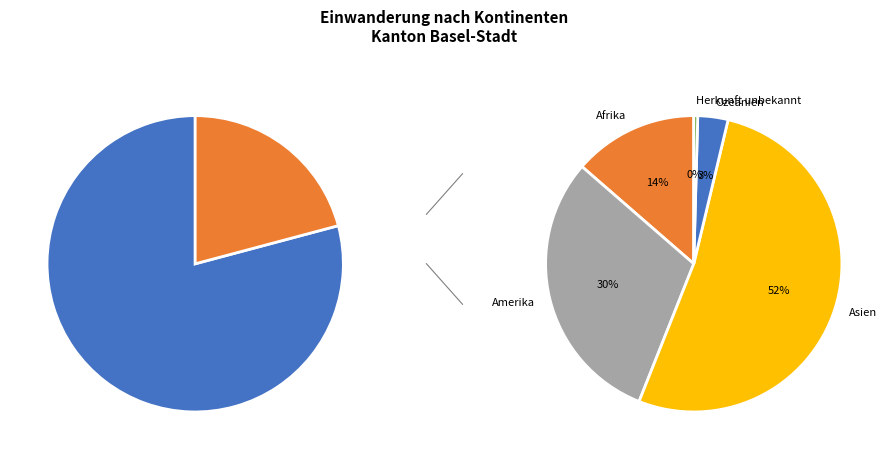

Is there any slice that represents more than half of the pie?

Yes